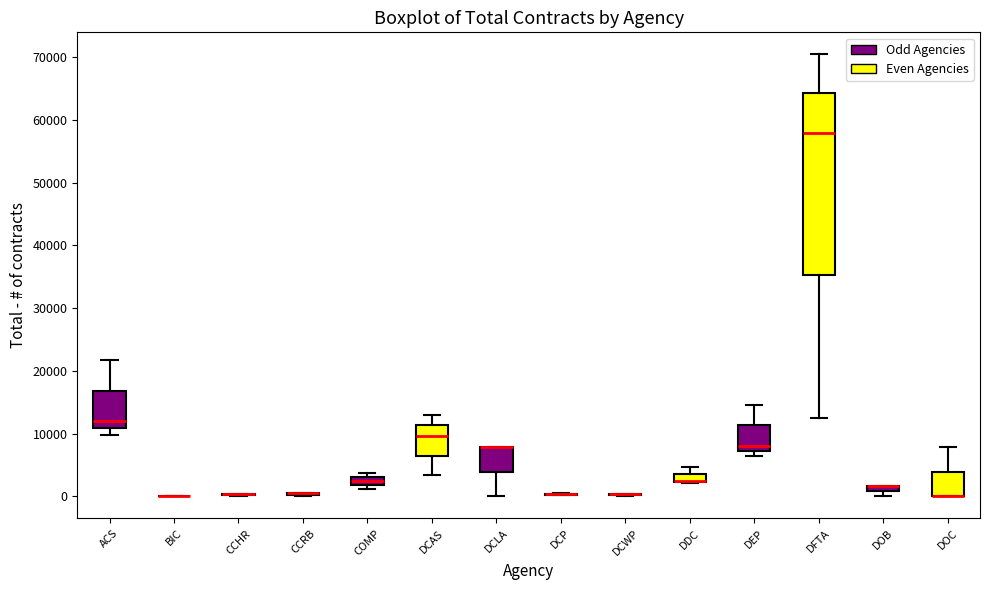

Where is the upper edge of the box for COMP on the y-axis? The values are not printed on the chart, so give them approximately, as read against the axis.

3000